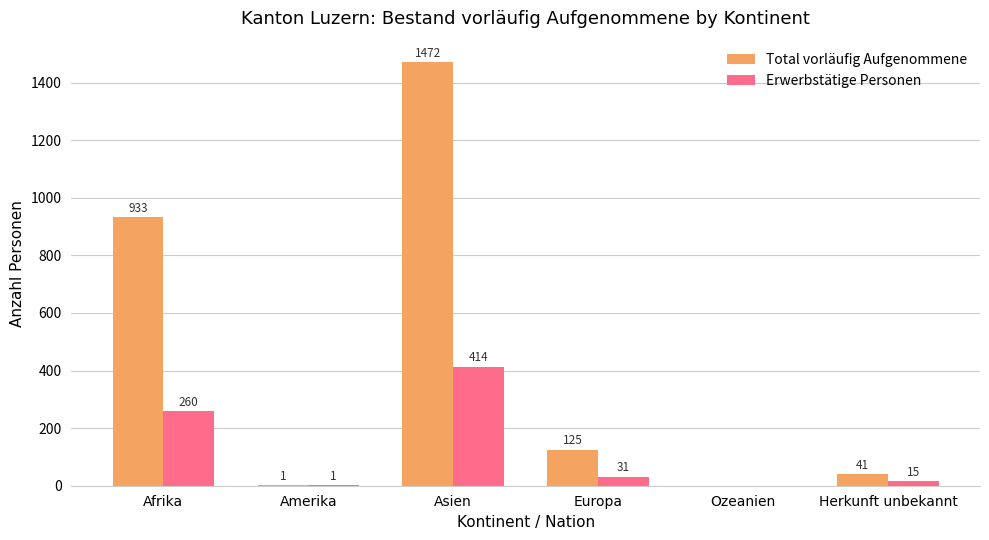

Are the bars horizontal?

No